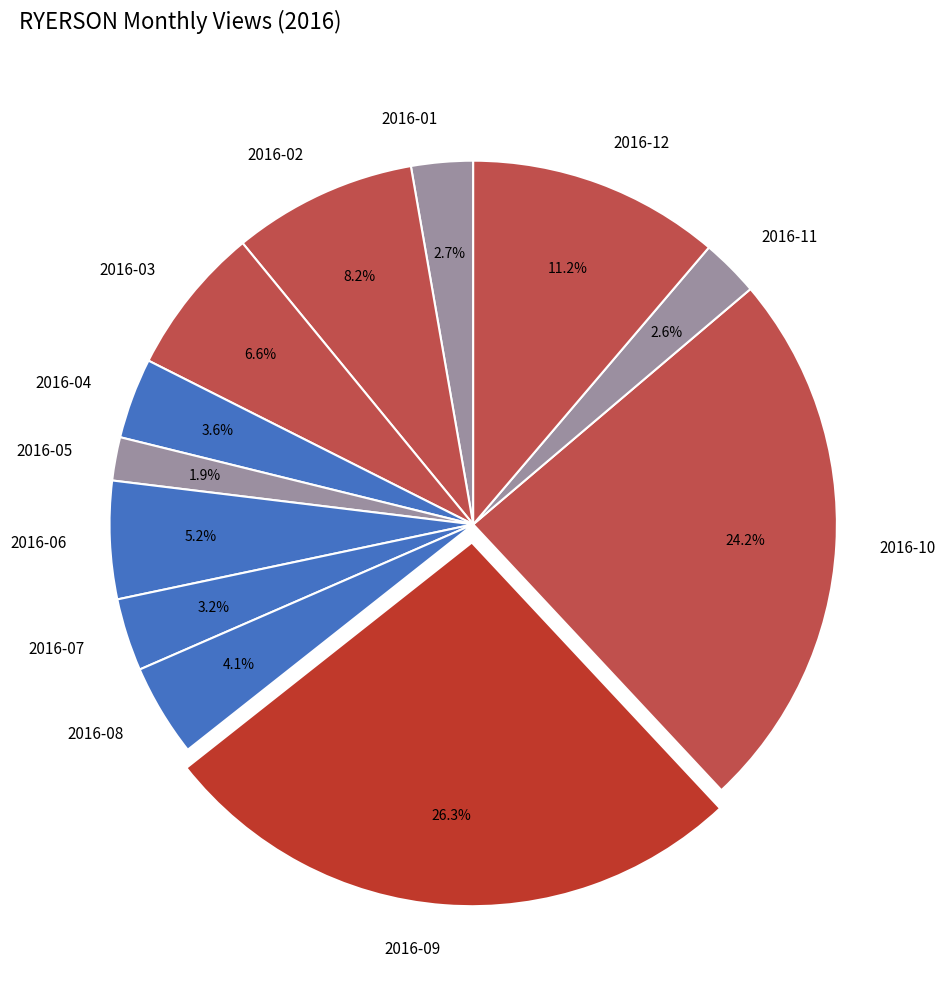

Count the number of slices in the pie.

12